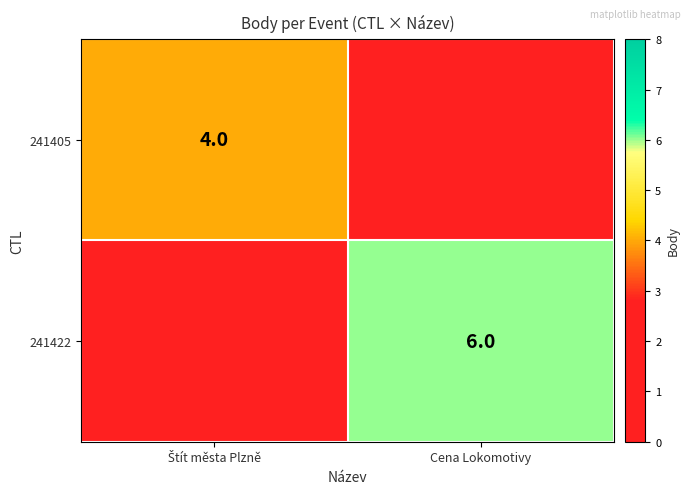

Which category has the highest value in the 241422 series?

Cena Lokomotivy